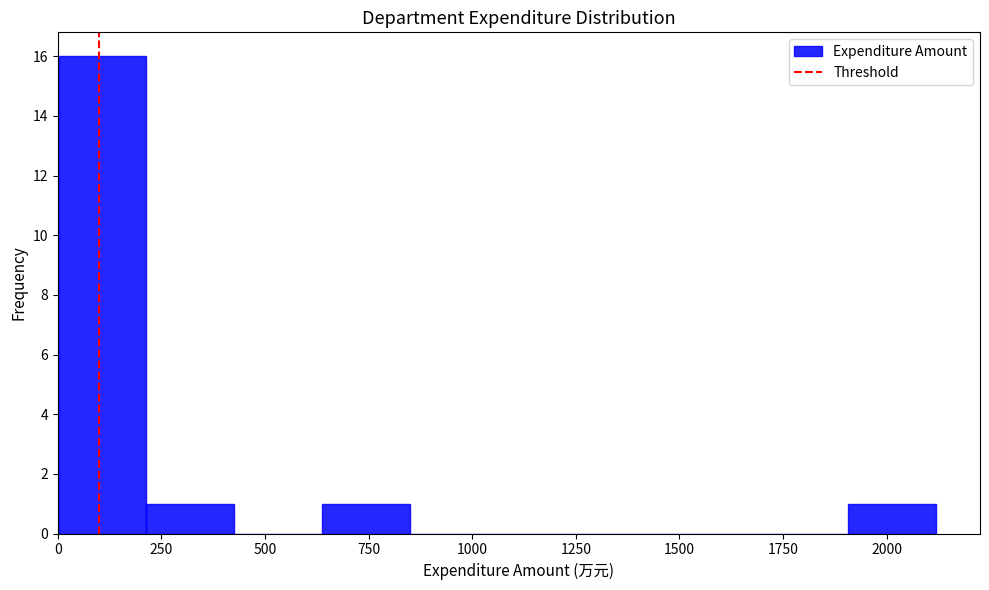

Over which range of the x-axis is the bar tallest?

0 to 200